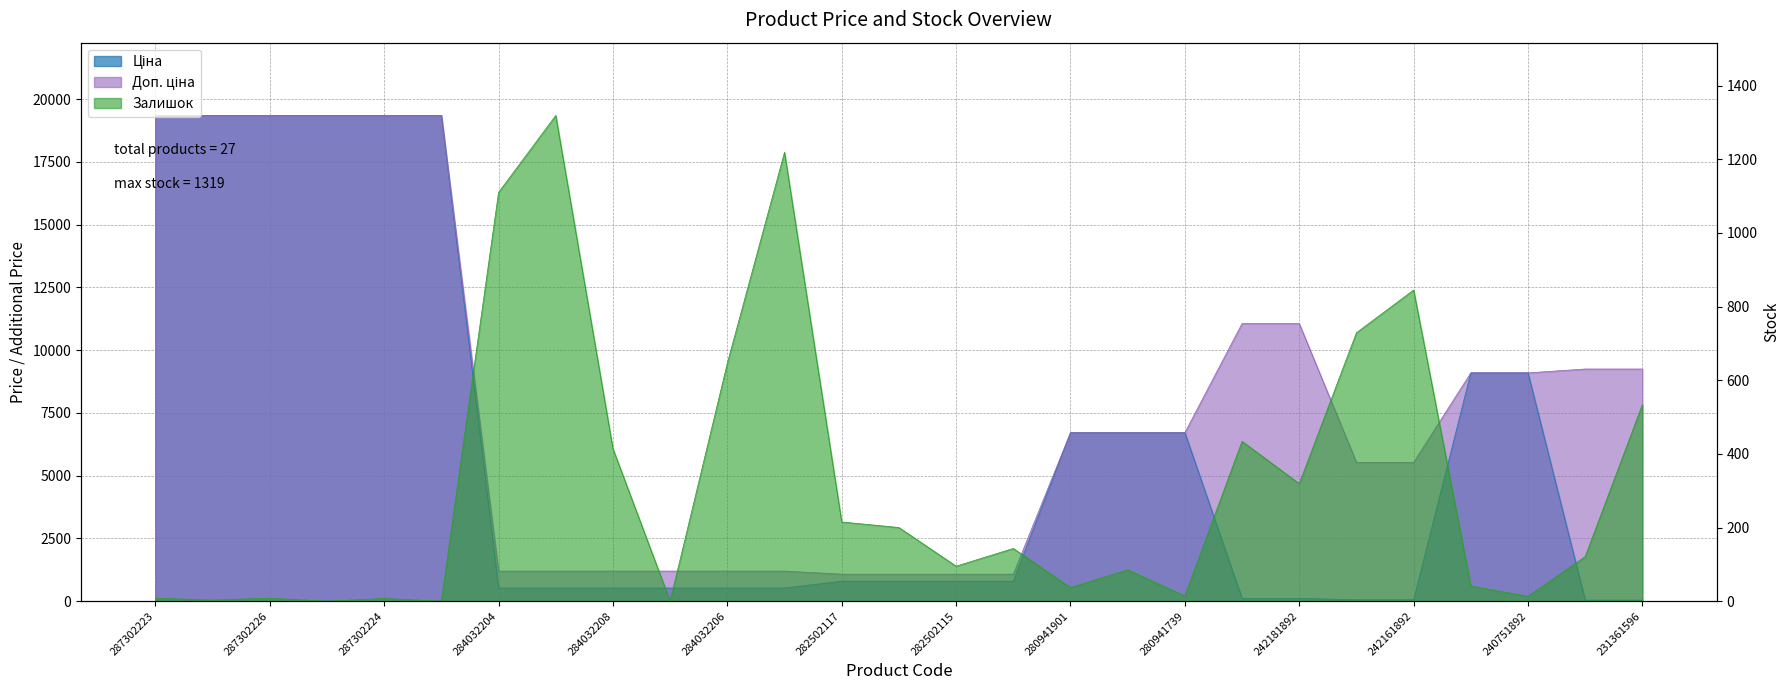

What position from the right is 287302226?

25